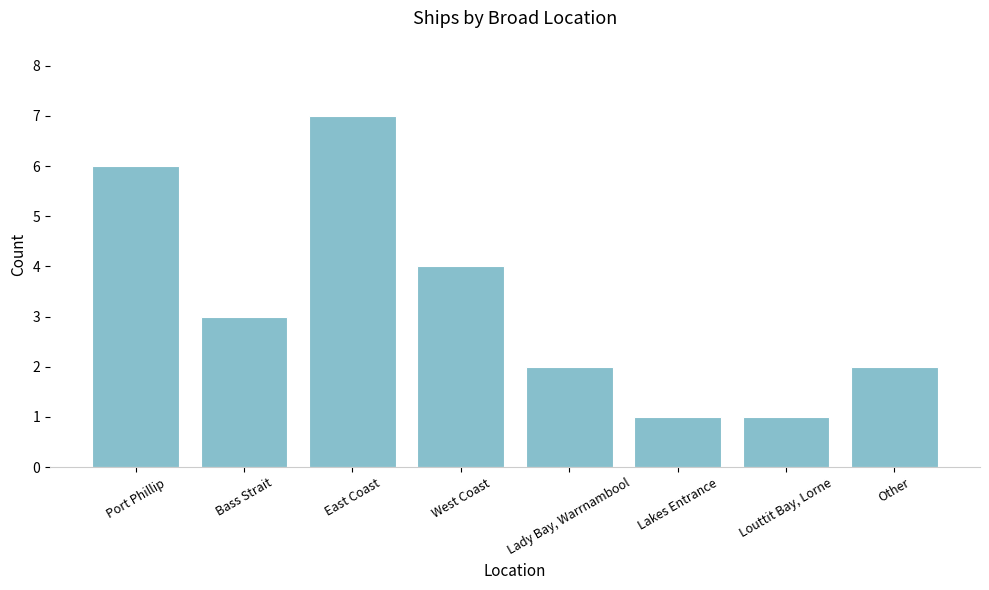

What is the difference between the values at Louttit Bay, Lorne and Bass Strait?

2